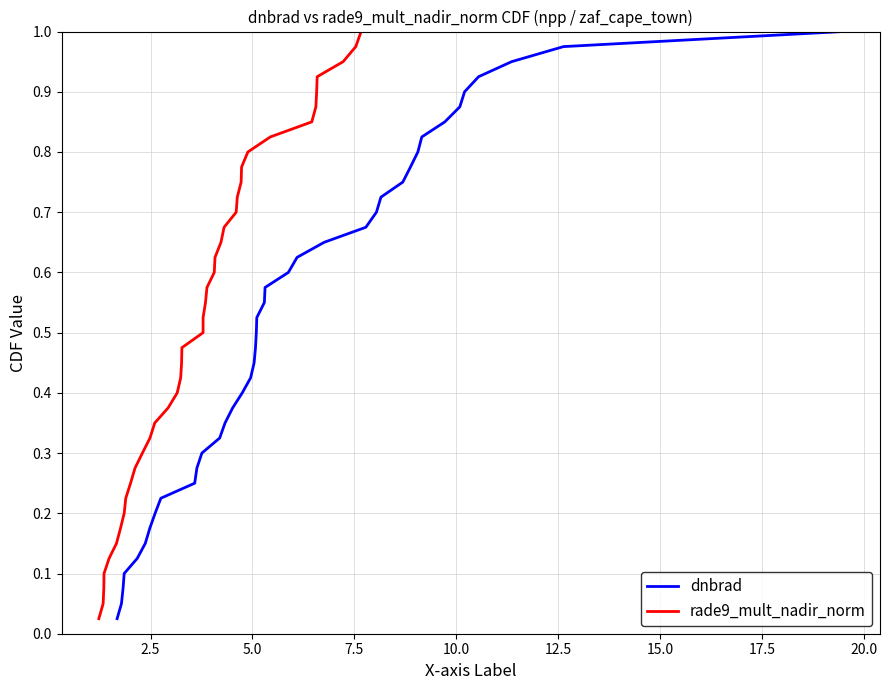

True or false: dnbrad has more than 2 interior local peaks.

False